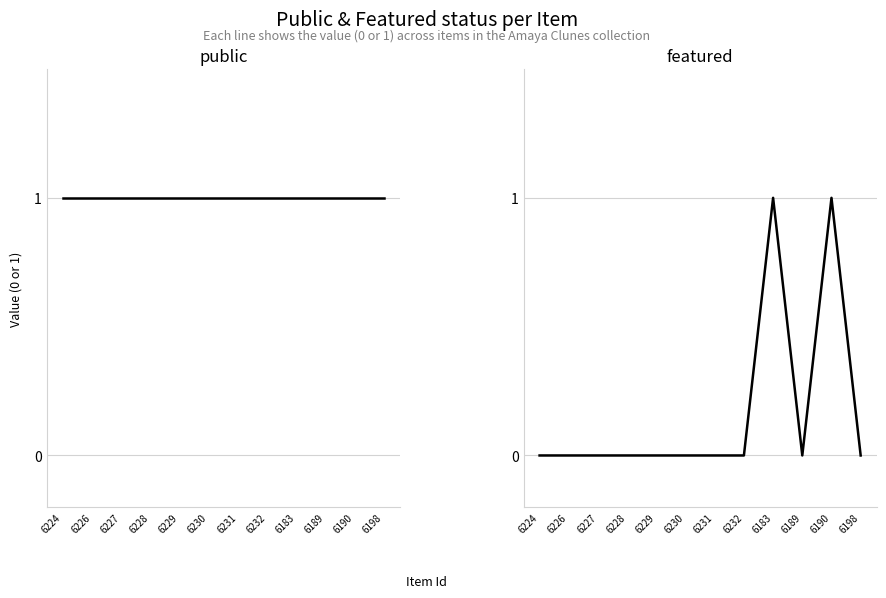

In featured, how many points are higher than both neighbors (excluding endpoints)?

2